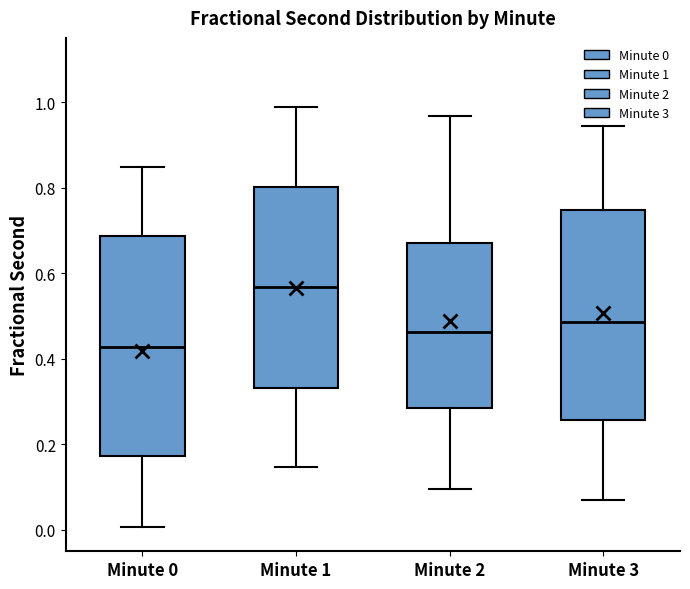

Which box has the highest median line?

Minute 1